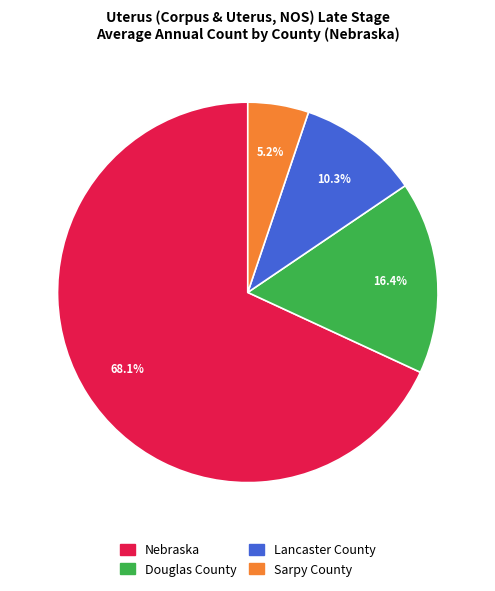

To the nearest percent, what is the combined percentage of Douglas County and Nebraska?

84%